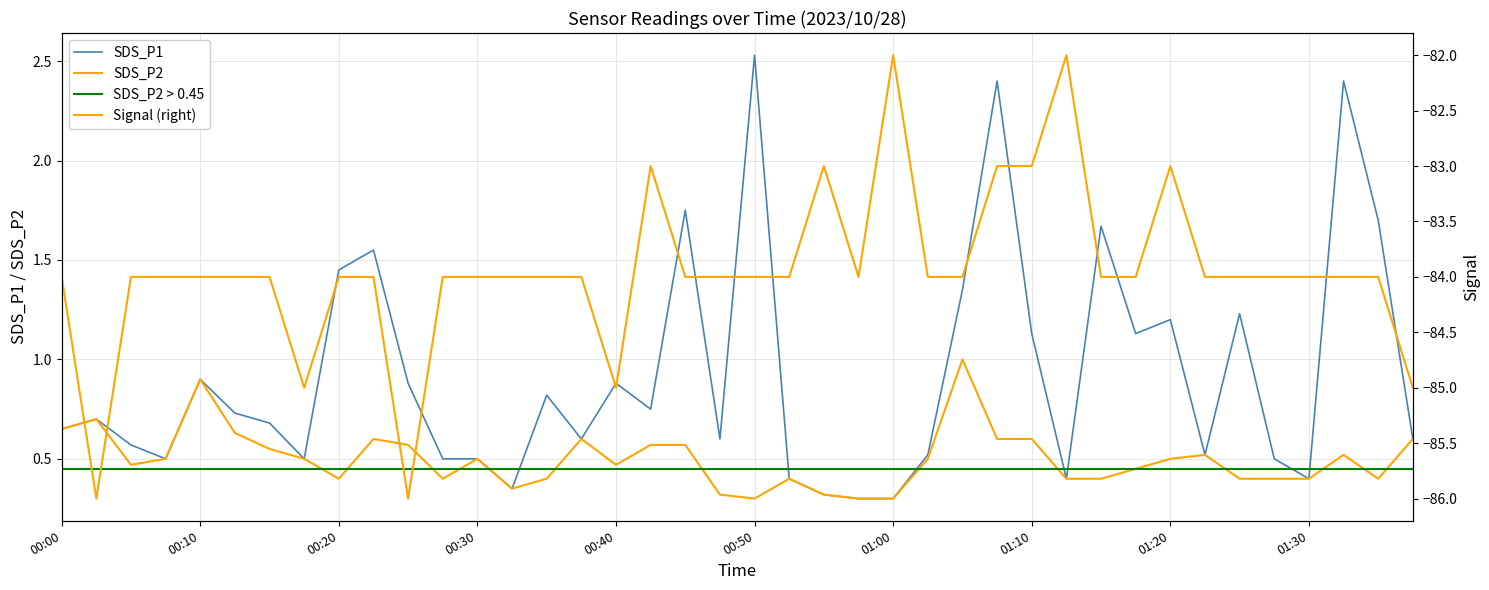

Between 01:10 and 00:40, which is larger?

01:10